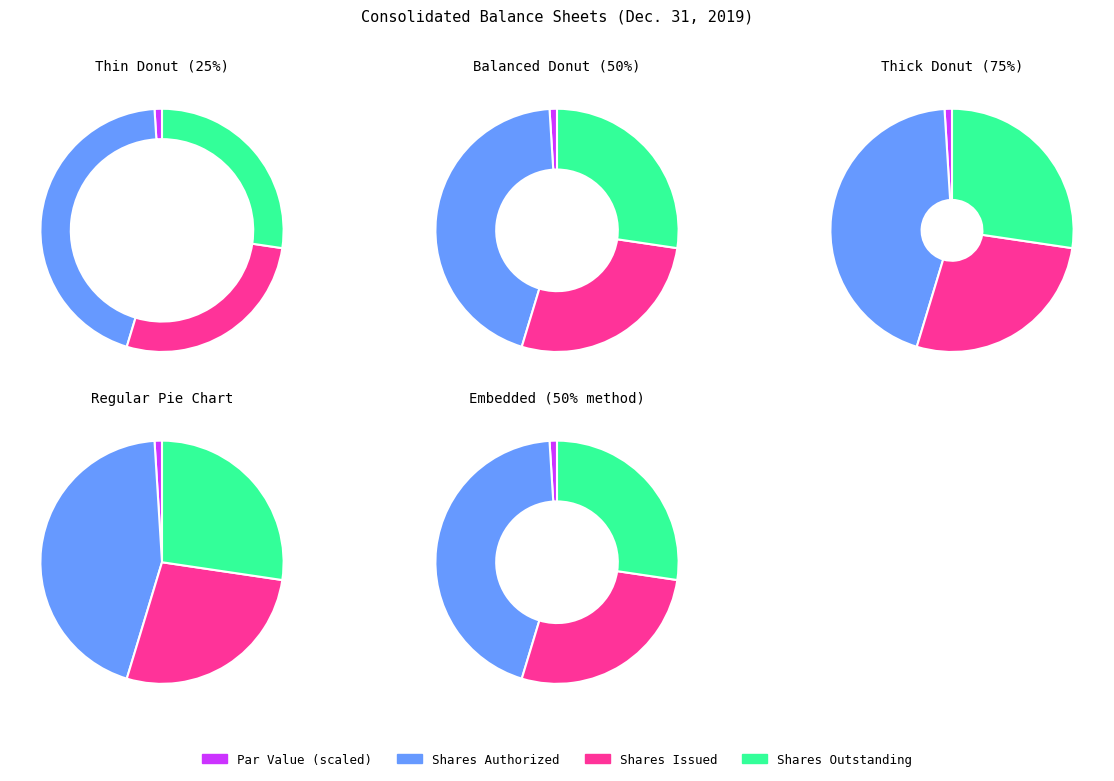

To the nearest percent, what is the difference between the Ordinary shares, shares authorized and Ordinary shares, shares issued slice percentages?

17%